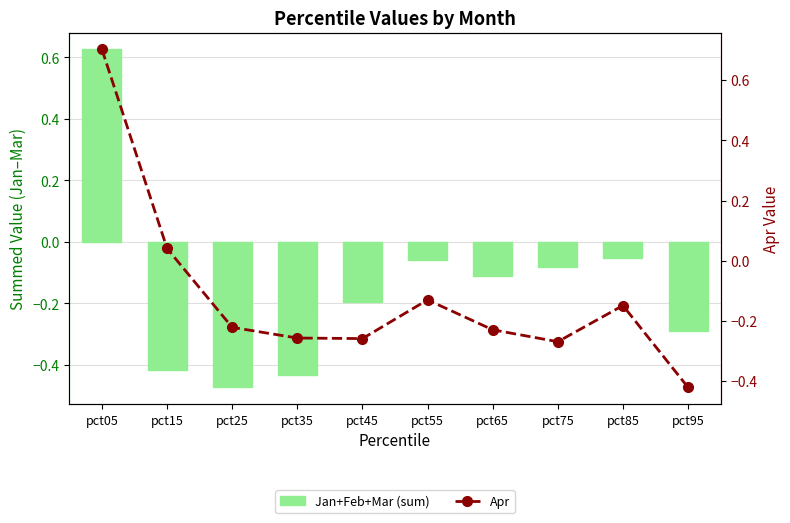

What is the sum of the Apr values at pct65 and pct95?

-0.6